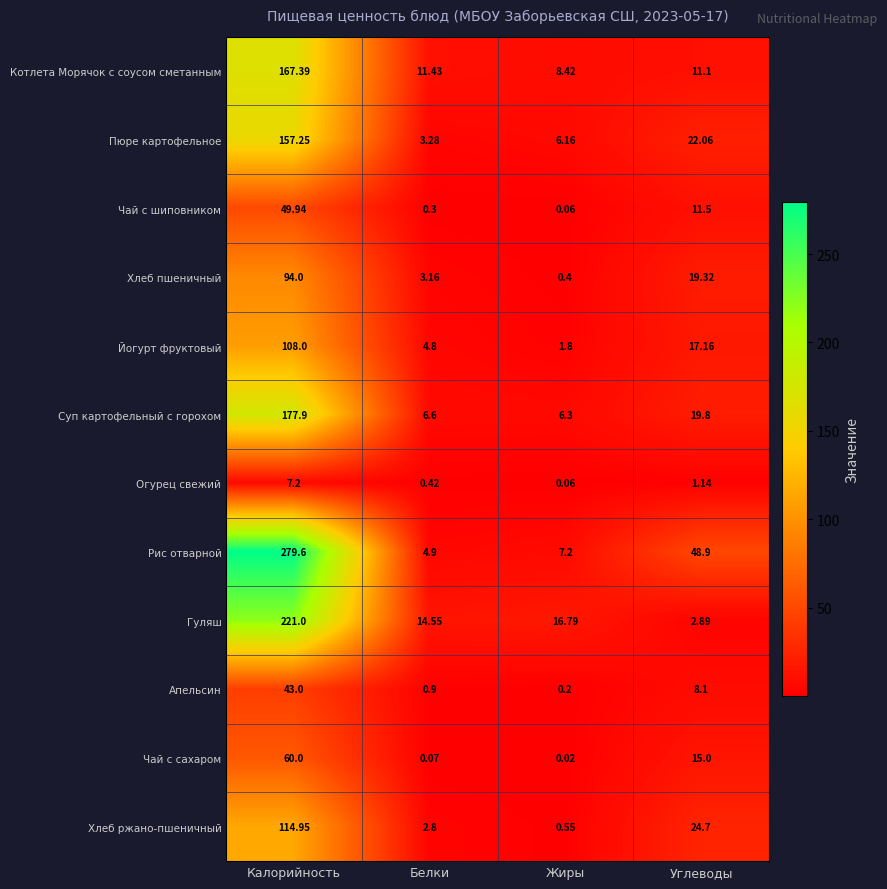

Which category has the highest value across all series?

Калорийность